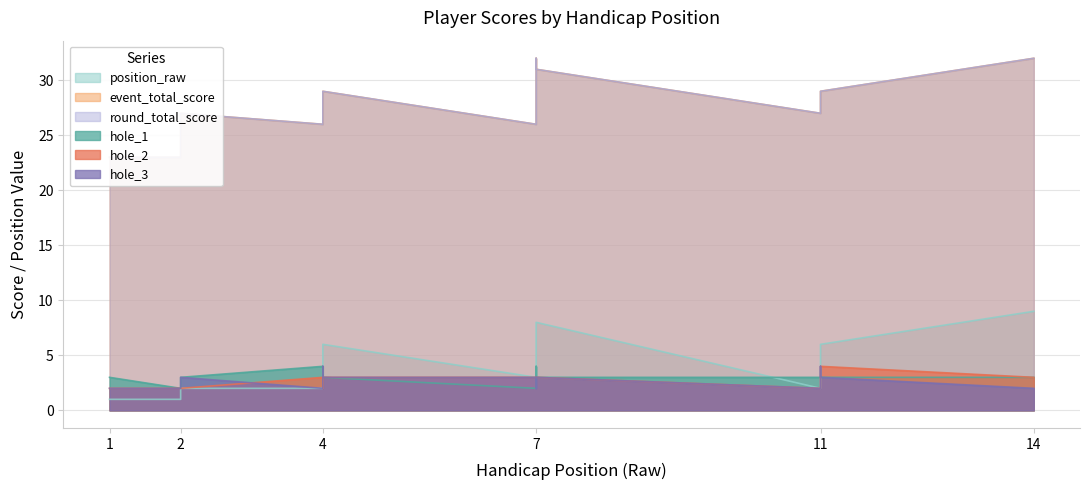

Which has a higher value, 4 or 7?

4